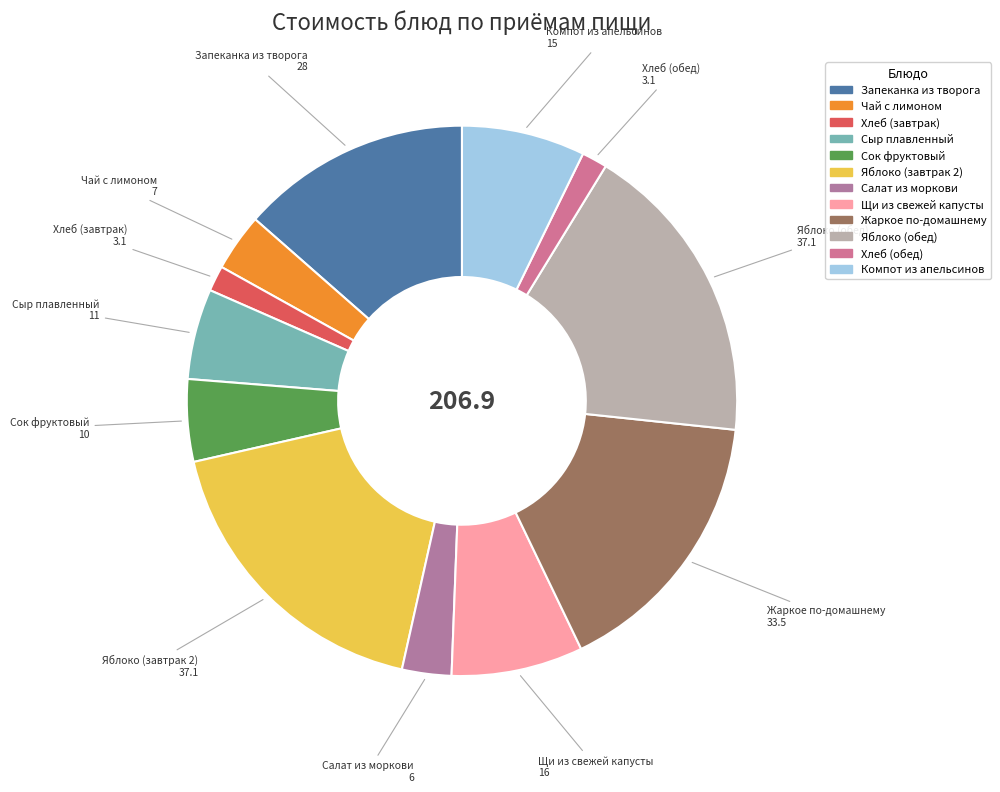

Approximately how many times larger is the value at Щи из свежей капусты compared to Яблоко (обед)?

0.4